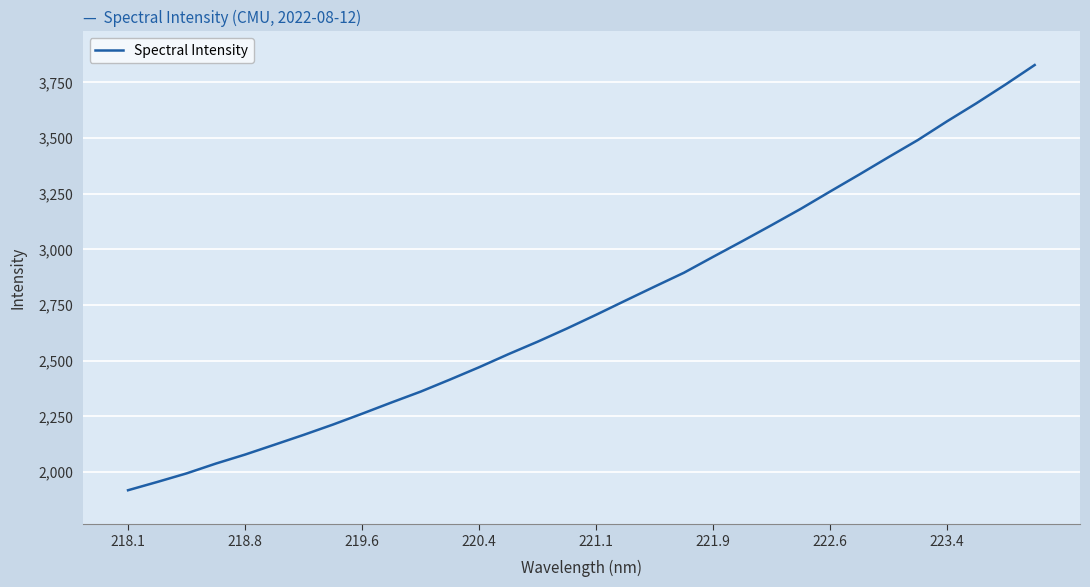

What is the difference between the maximum and minimum values?

1910.1